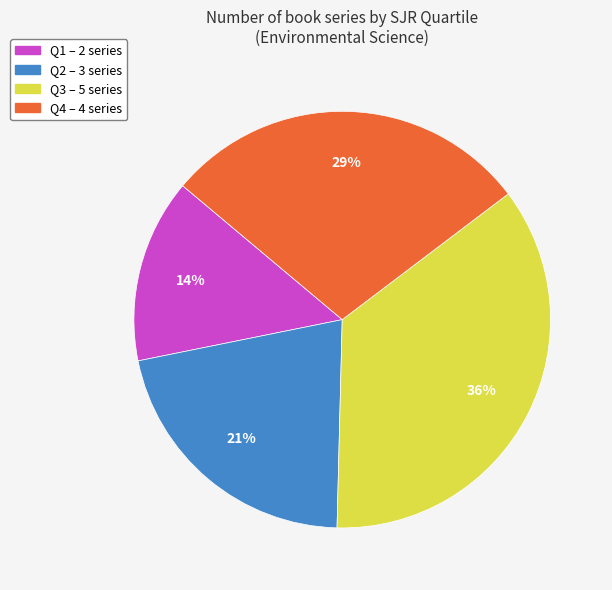

Combined, do Q2 and Q1 account for over 50%?

No